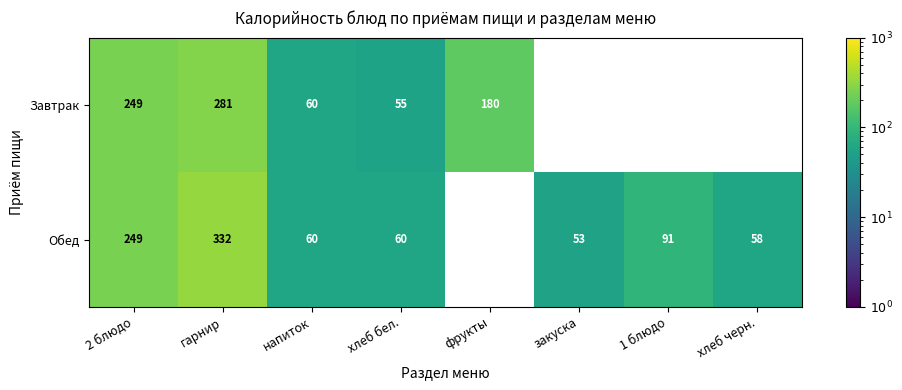

What is the smallest value displayed?

53.0